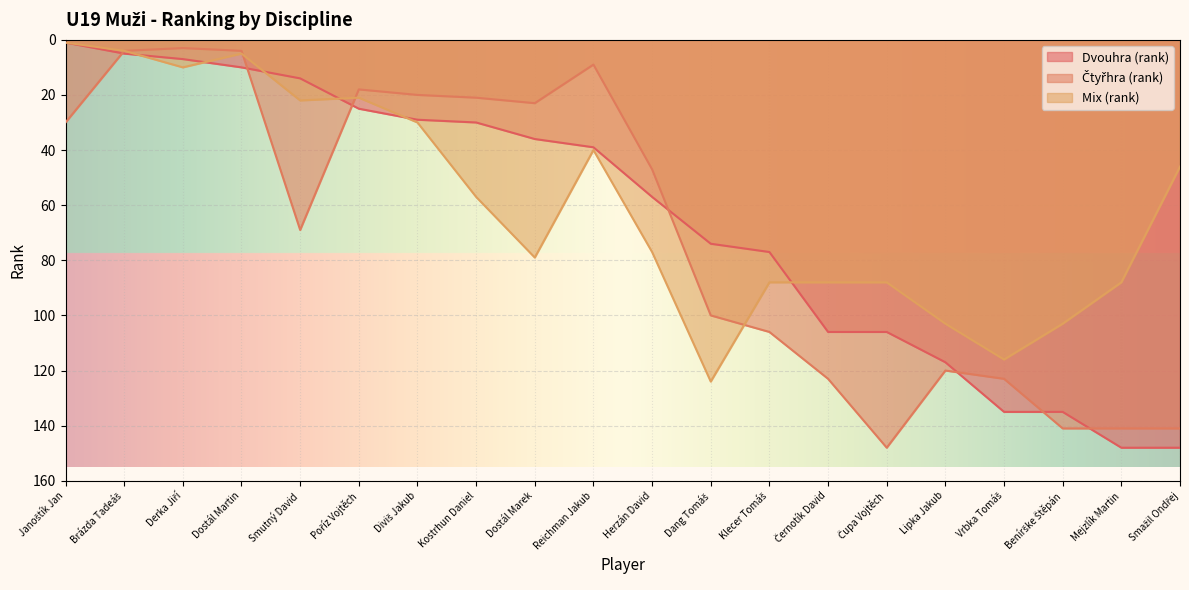

Reading right to left, transcribe all the data shown in this chart.

Dvouhra (rank): Smažil Ondřej=148	Mejzlík Martin=148	Benírške Štěpán=135	Vrbka Tomáš=135	Lipka Jakub=117	Čupa Vojtěch=106	Černotík David=106	Klecer Tomáš=77	Dang Tomáš=74	Herzán David=57	Reichman Jakub=39	Dostál Marek=36	Kostrhun Daniel=30	Diviš Jakub=29	Poříz Vojtěch=25	Smutný David=14	Dostál Martin=10	Derka Jiří=7	Brázda Tadeáš=5	Janoštík Jan=1
Čtyřhra (rank): Smažil Ondřej=141	Mejzlík Martin=141	Benírške Štěpán=141	Vrbka Tomáš=123	Lipka Jakub=120	Čupa Vojtěch=148	Černotík David=123	Klecer Tomáš=106	Dang Tomáš=100	Herzán David=47	Reichman Jakub=9	Dostál Marek=23	Kostrhun Daniel=21	Diviš Jakub=20	Poříz Vojtěch=18	Smutný David=69	Dostál Martin=4	Derka Jiří=3	Brázda Tadeáš=4	Janoštík Jan=30
Mix (rank): Smažil Ondřej=46	Mejzlík Martin=88	Benírške Štěpán=103	Vrbka Tomáš=116	Lipka Jakub=103	Čupa Vojtěch=88	Černotík David=88	Klecer Tomáš=88	Dang Tomáš=124	Herzán David=77	Reichman Jakub=40	Dostál Marek=79	Kostrhun Daniel=57	Diviš Jakub=30	Poříz Vojtěch=21	Smutný David=22	Dostál Martin=5	Derka Jiří=10	Brázda Tadeáš=4	Janoštík Jan=1